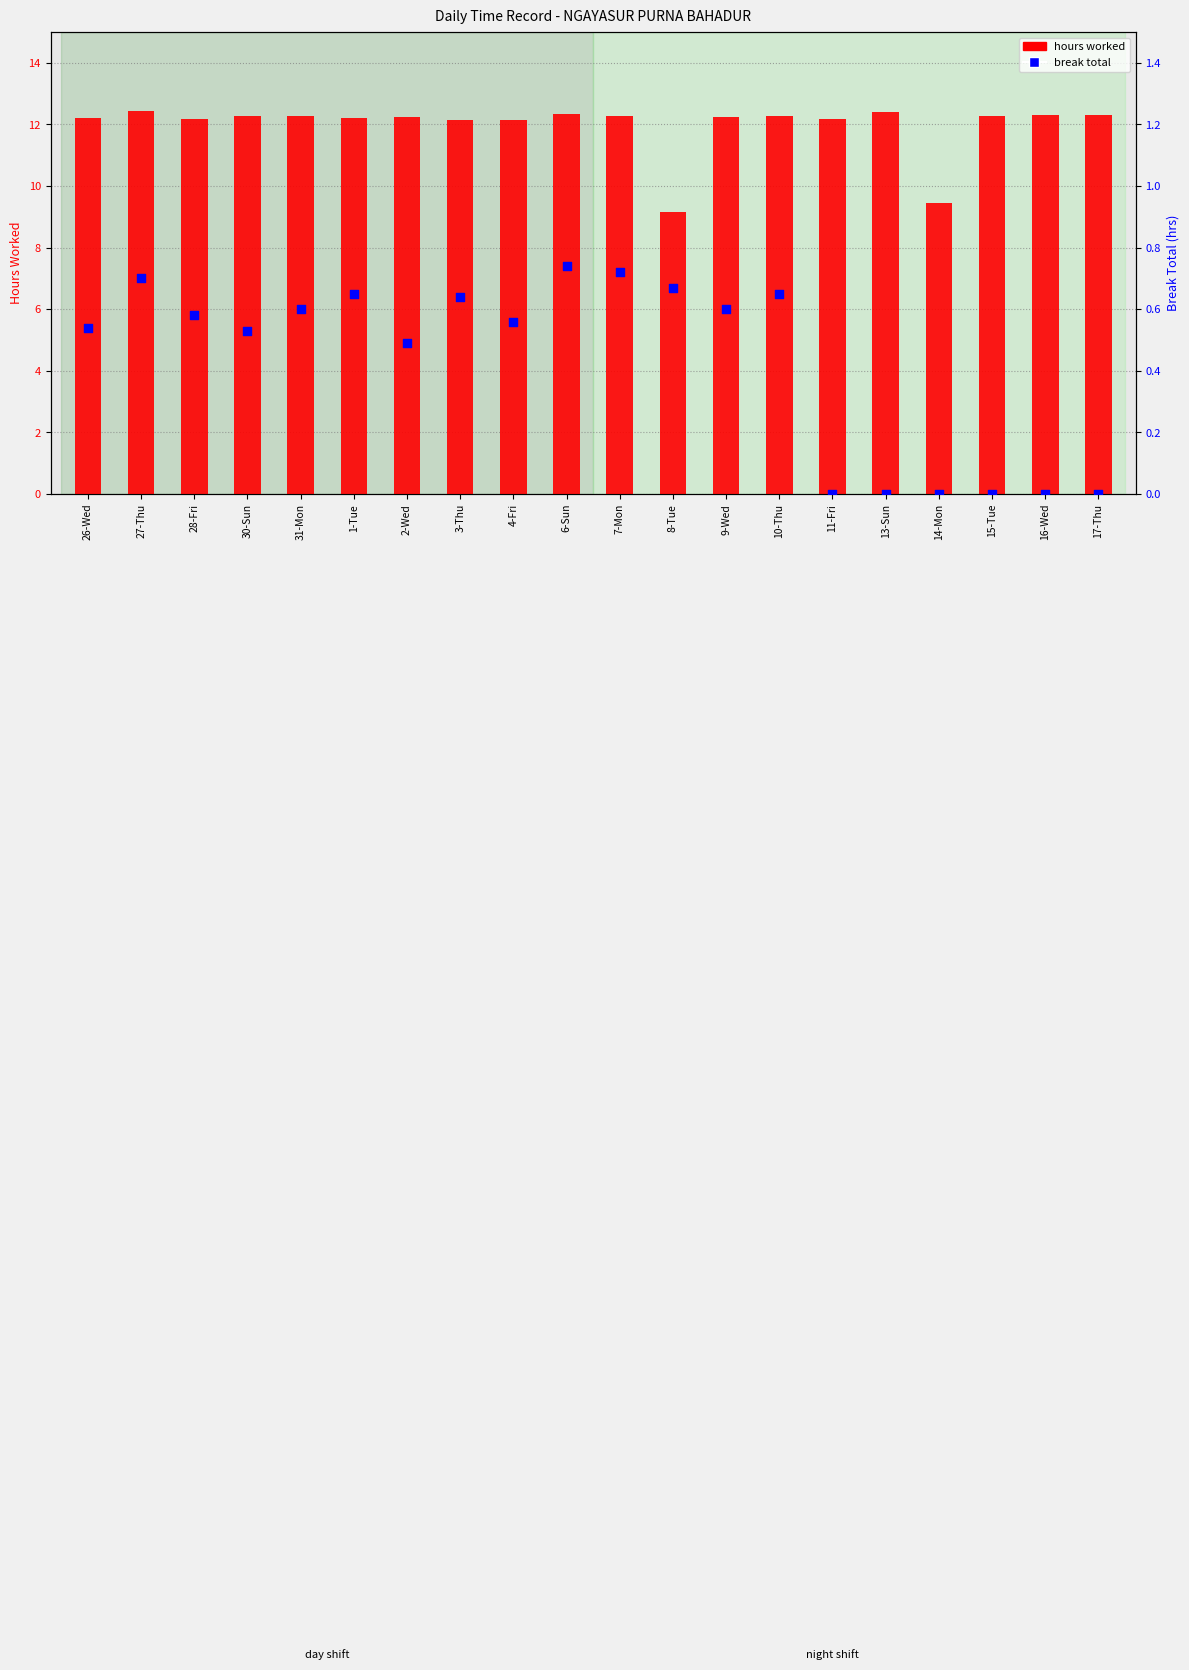

At which category is the sum across all series the highest?

27-Thu